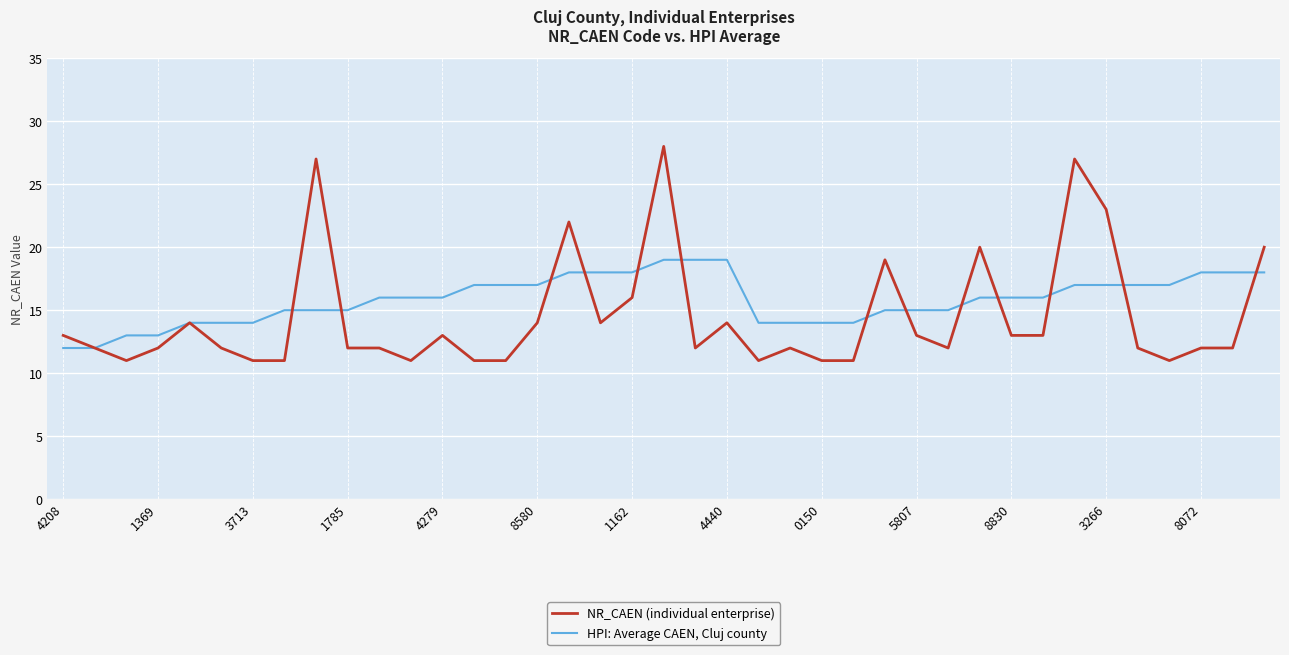

What is the sum of all NR_CAEN (individual enterprise) values?

565